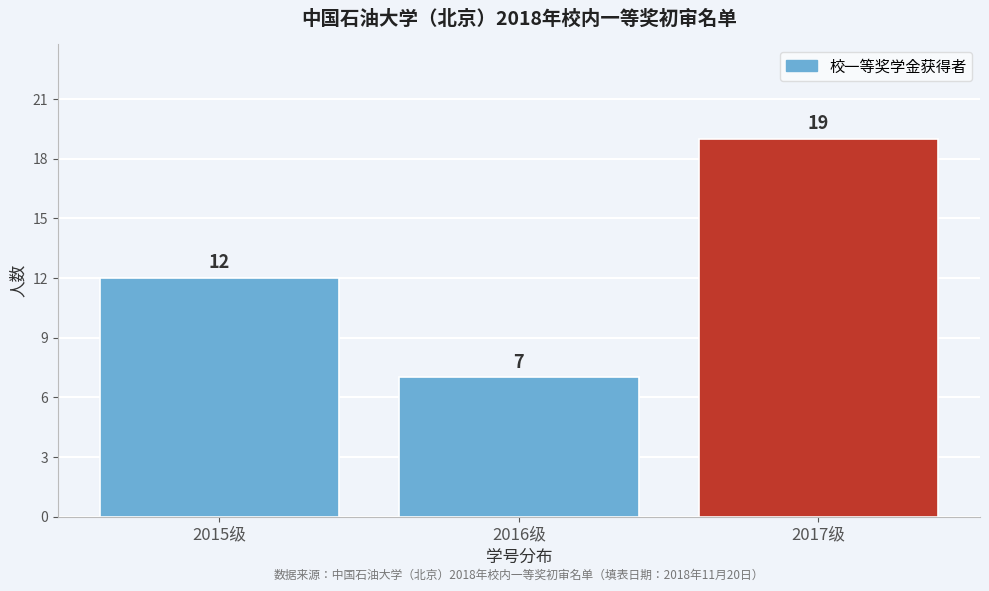

Reading left to right, transcribe all the data shown in this chart.

2015级=12	2016级=7	2017级=19